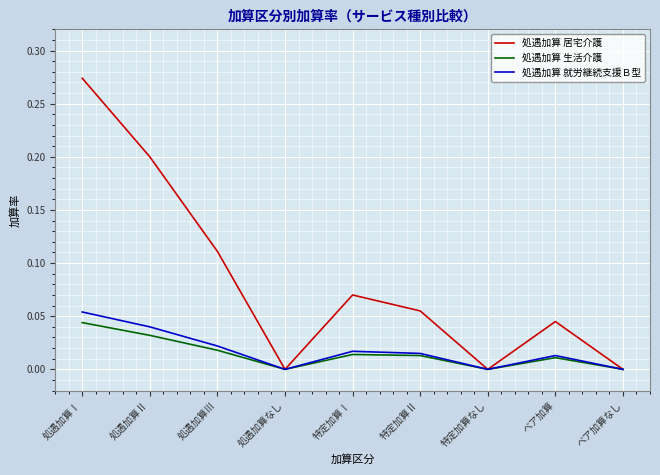

What position from the left is ベア加算なし?

9